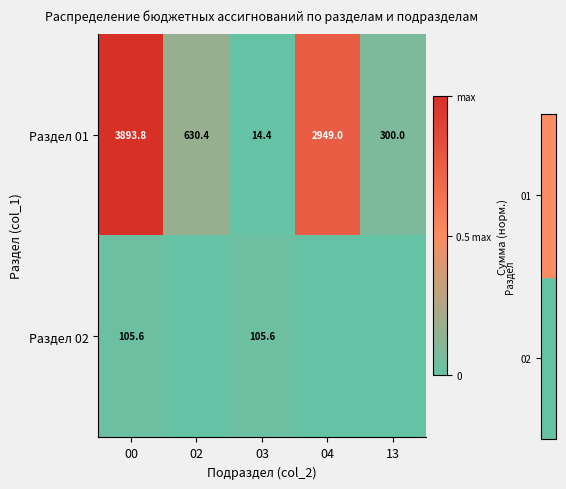

What is the average value of the Раздел 01 series?

1557.5